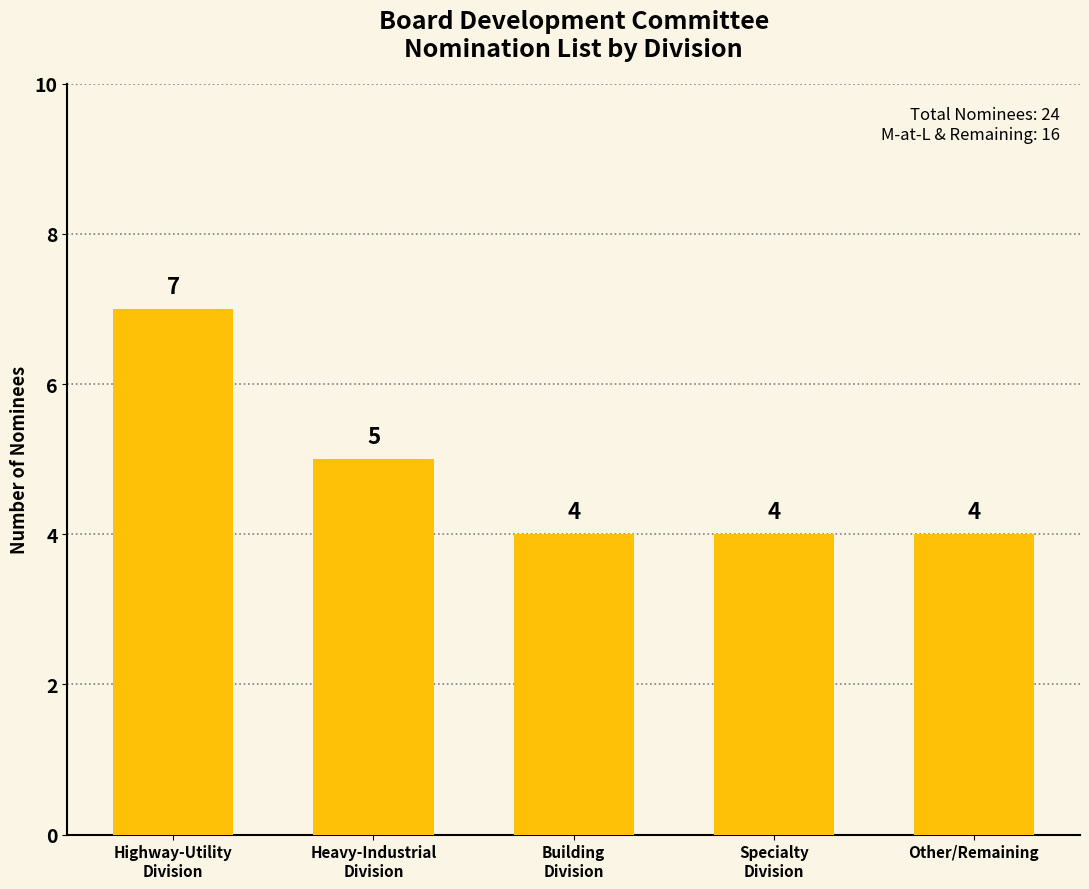

Reading left to right, list all the values displayed in this chart.

7	5	4	4	4